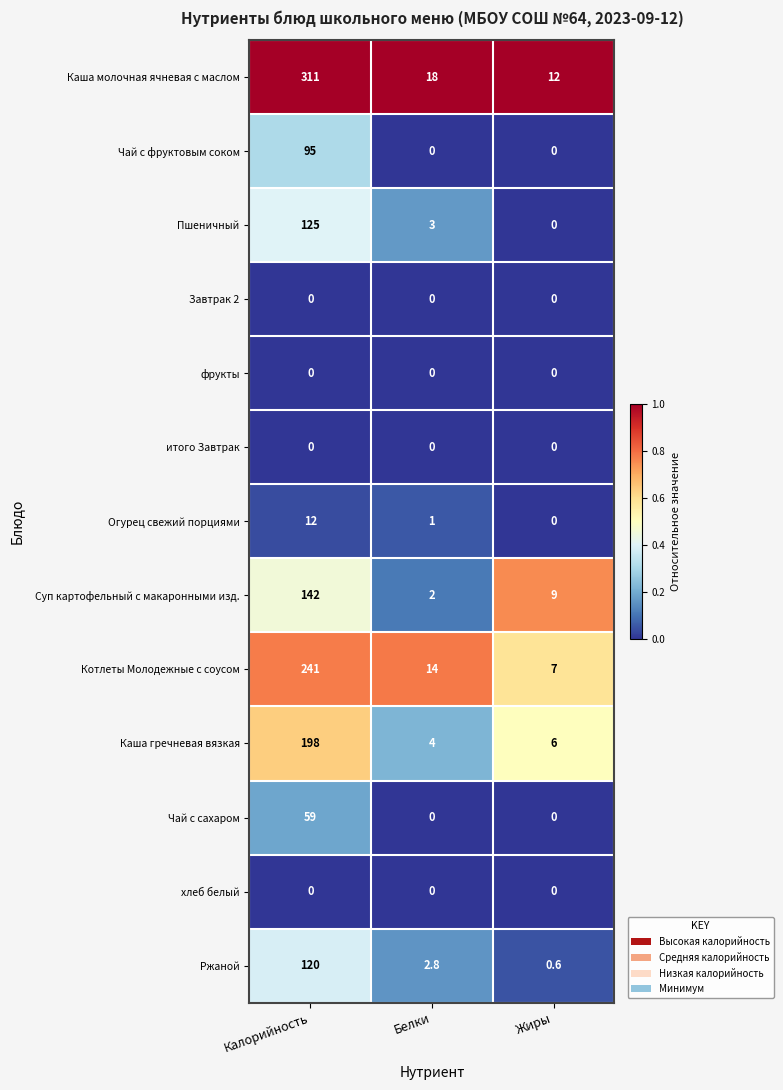

How many data points in Каша молочная ячневая с маслом are less than 18?

1